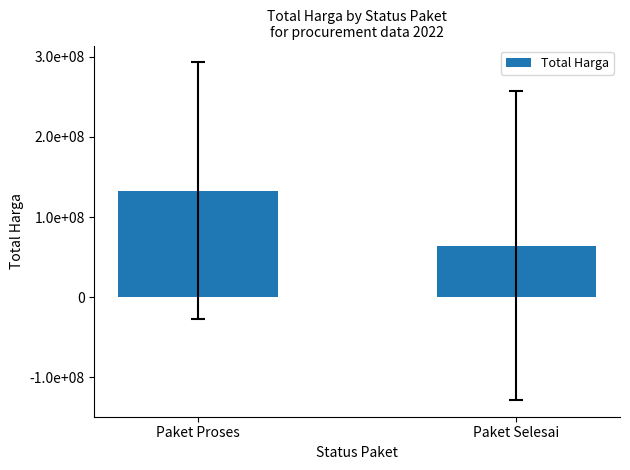

Which has a higher value, Paket Selesai or Paket Proses?

Paket Proses